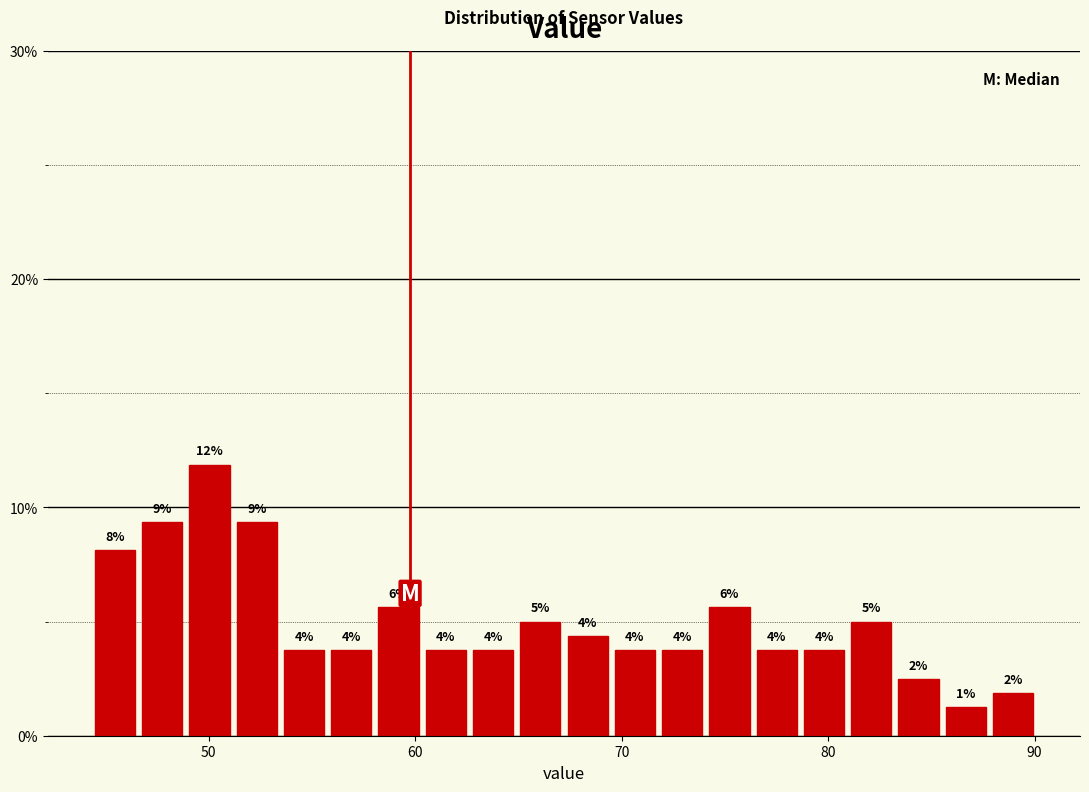

Around what value on the x-axis is the tallest bar? Give the approximate position of its centre, as read against the axis.

50